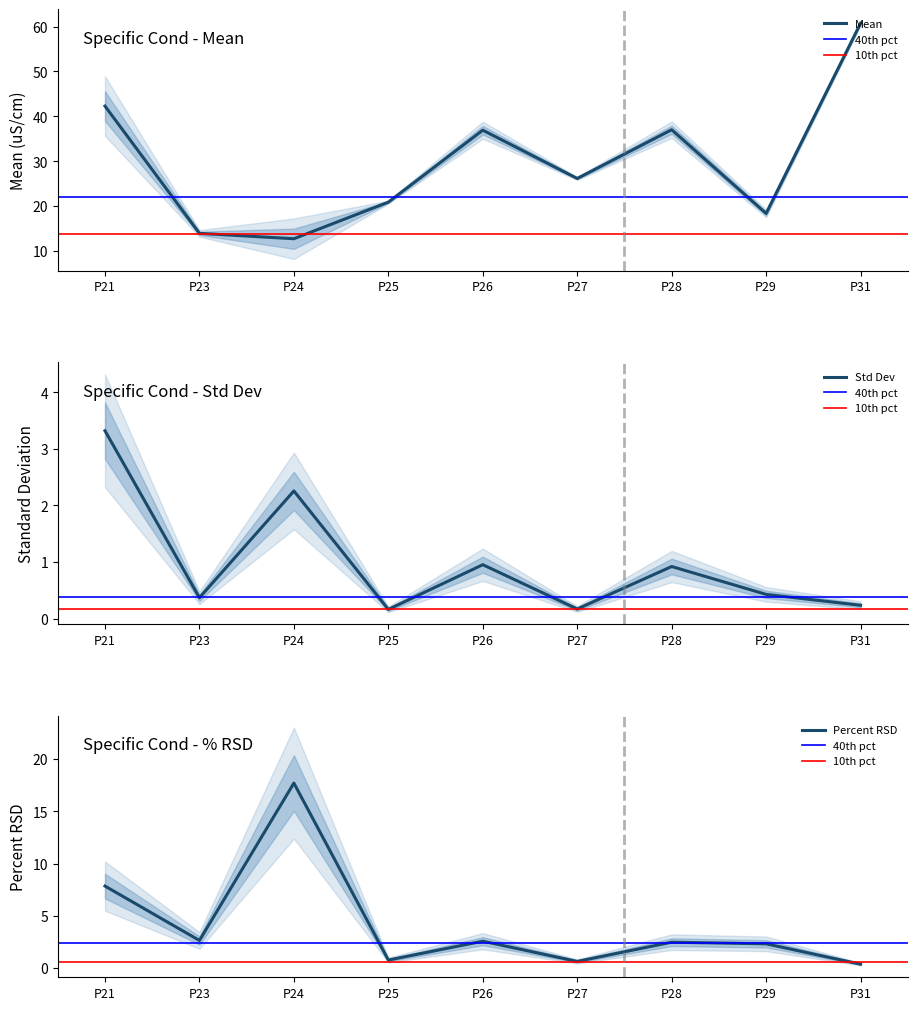

What is the value of the Standard Deviation point at the 3rd from the left?

2.3